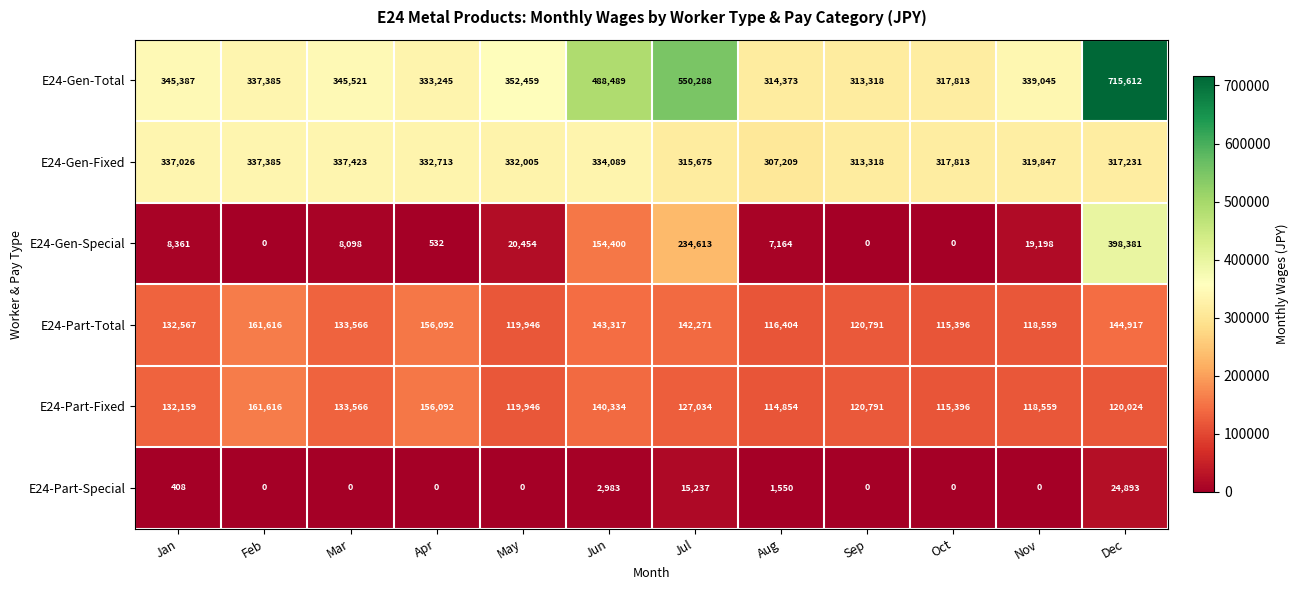

What is the greatest value displayed?

715612